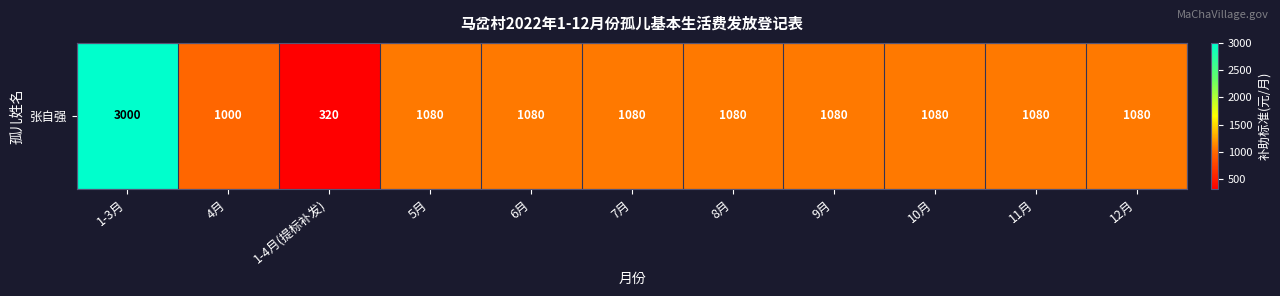

Is it true that the value at 7月 is 1080?

True